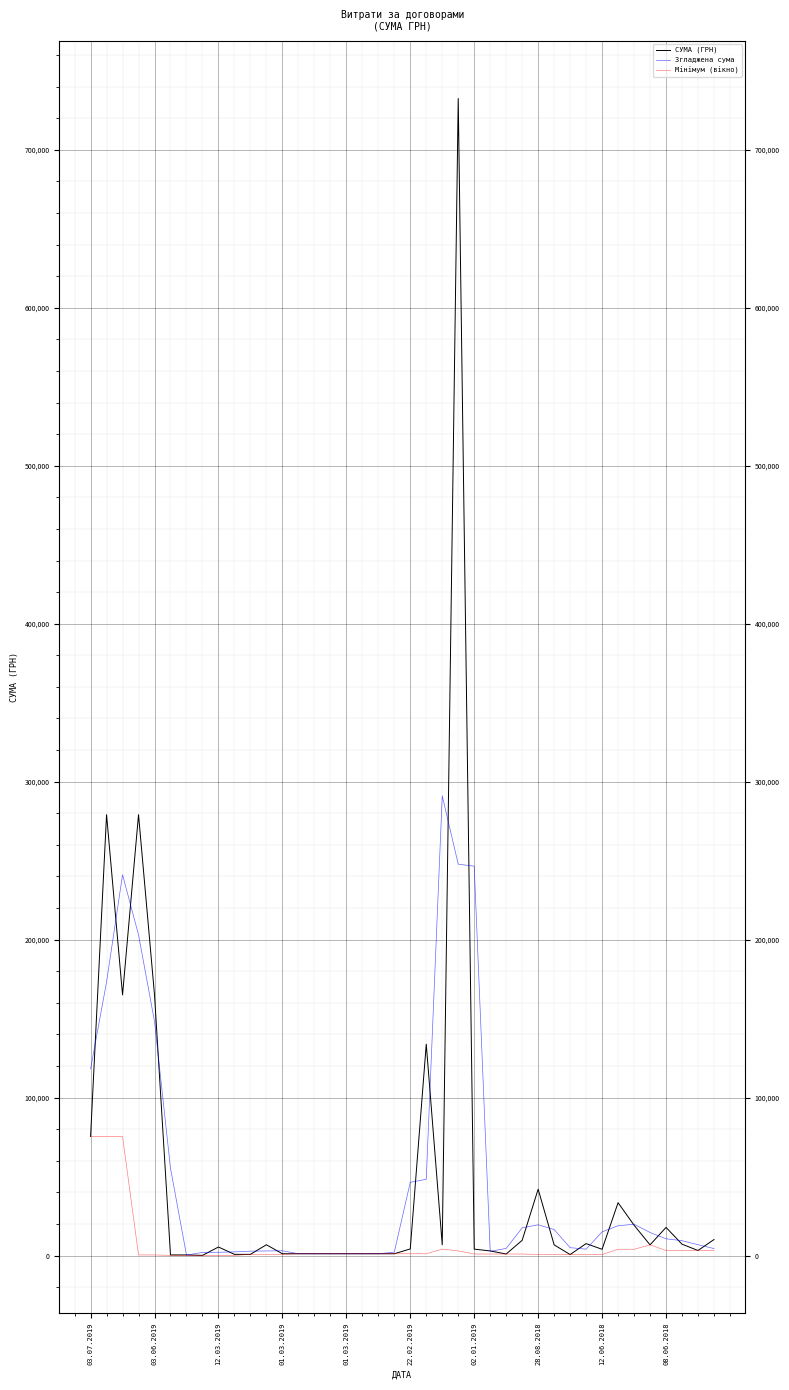

Rank the series at 18 from highest to lowest value.

СУМА (ГРН), Згладжена сума, Мінімум (вікно)